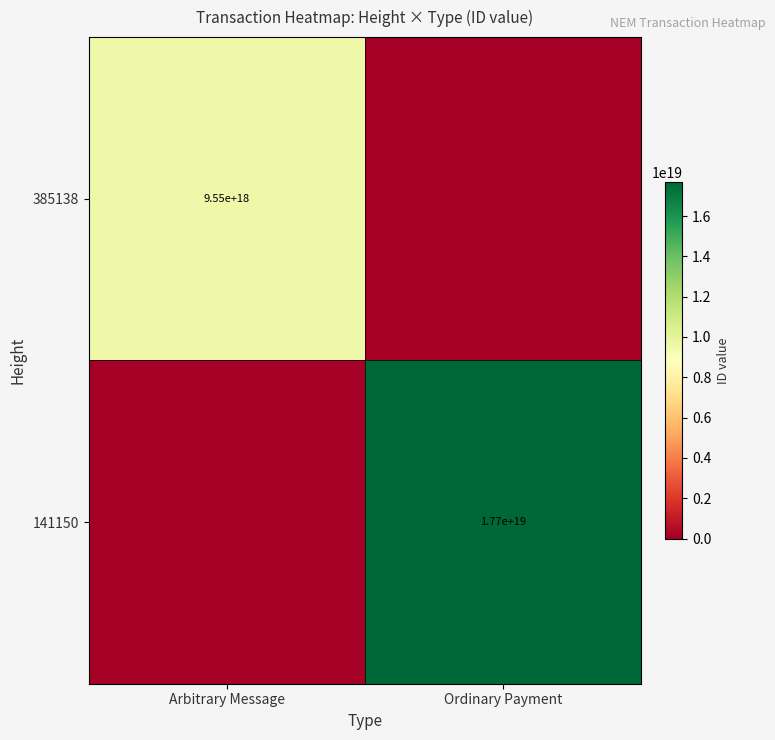

Is it true that 141150 equals 27180535619294838784 at Ordinary Payment?

False